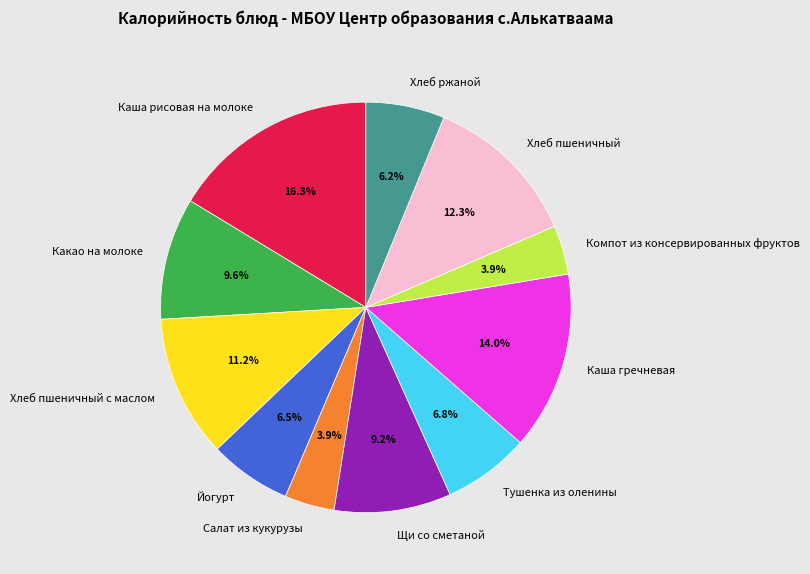

To the nearest percent, what percentage of the pie is Компот из консервированных фруктов?

4%